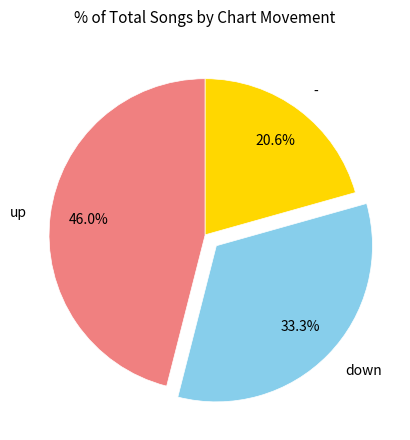

The down slice represents 33% of the pie. True or false?

True